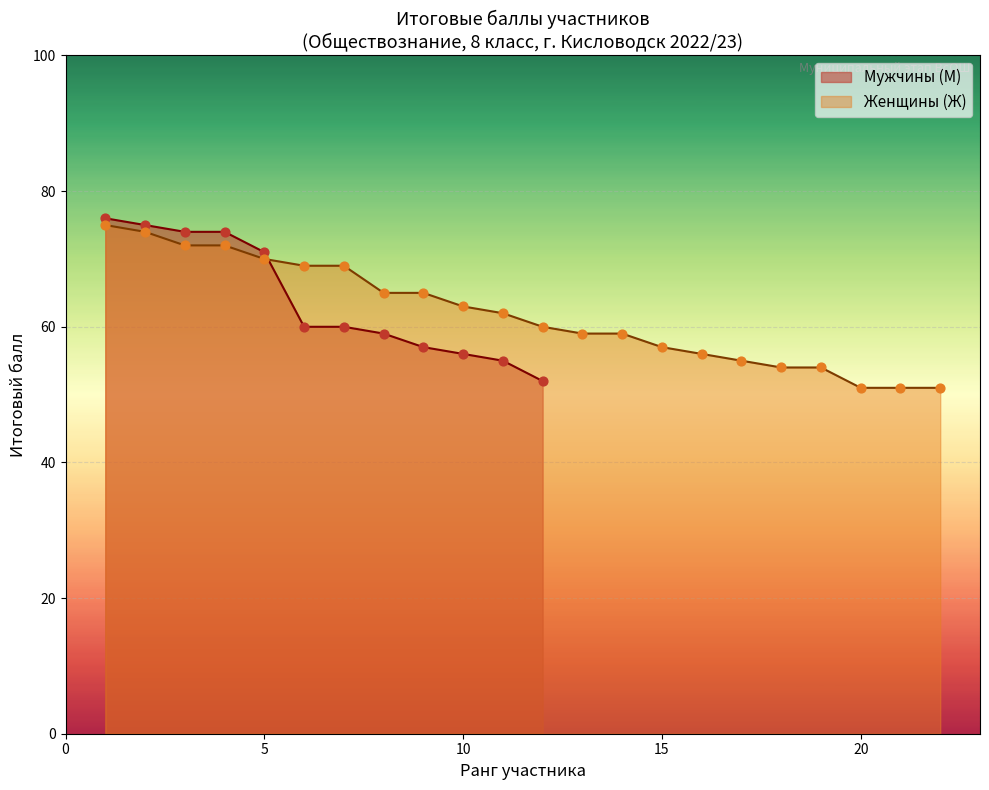

True or false: Женщины (Ж) has a value of 63 at 10.

True